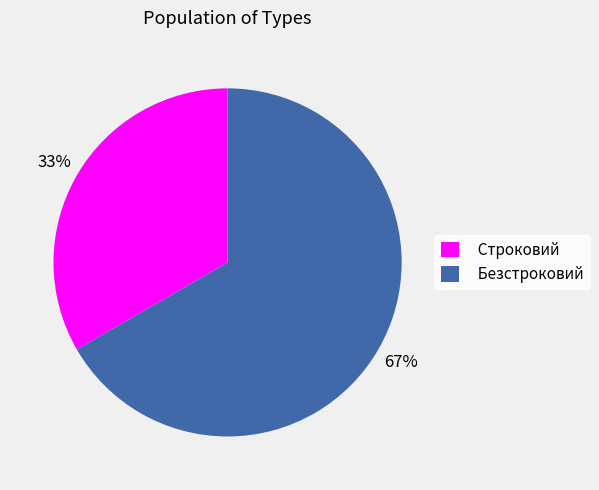

The Безстроковий slice represents 59% of the pie. True or false?

False